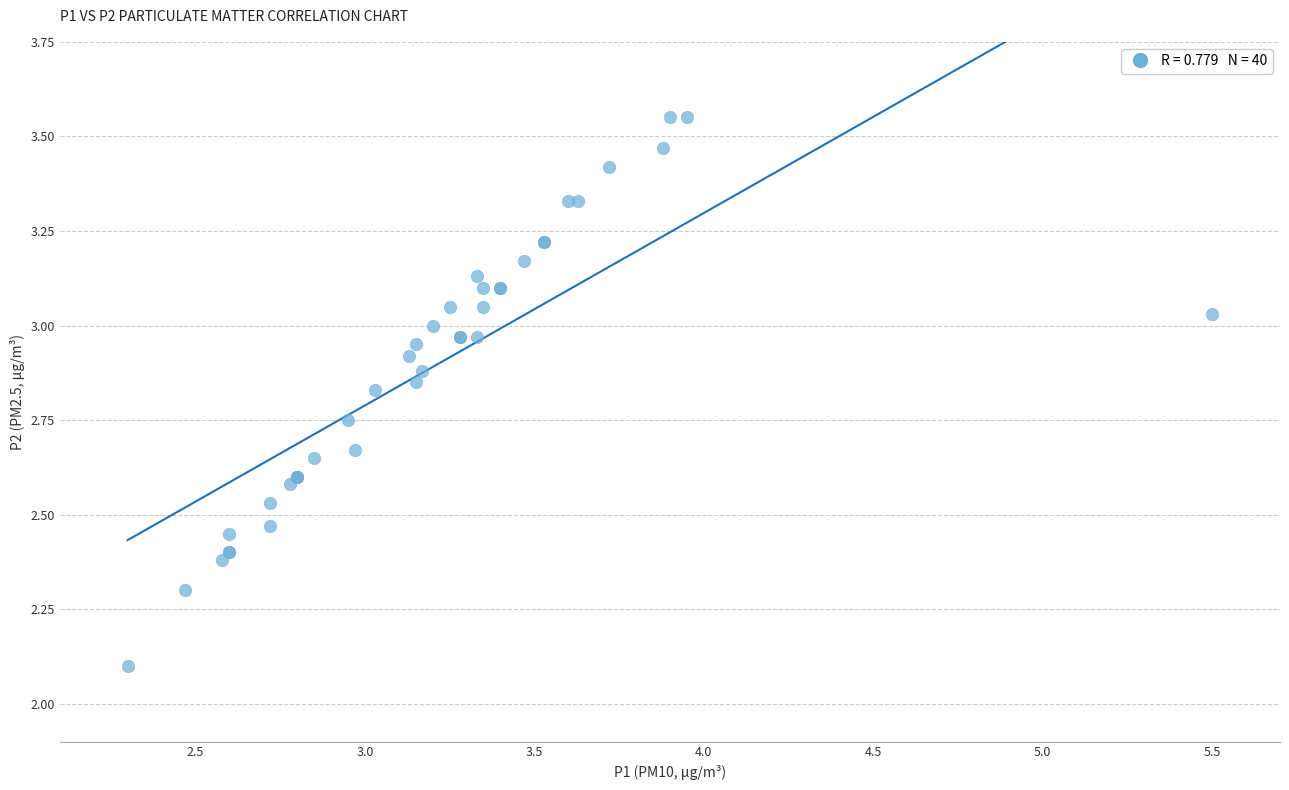

What Y value in the scatter plot is closest to 2?

2.1